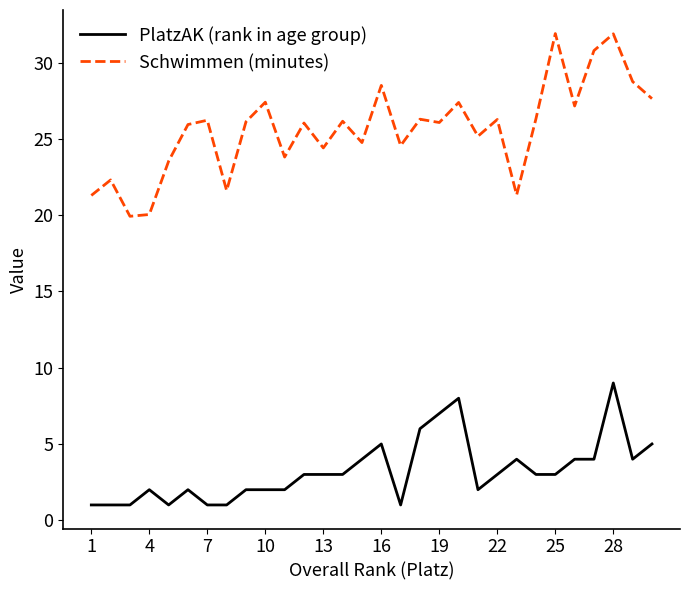

What are all the series names shown in the legend?

PlatzAK (rank in age group), Schwimmen (minutes)